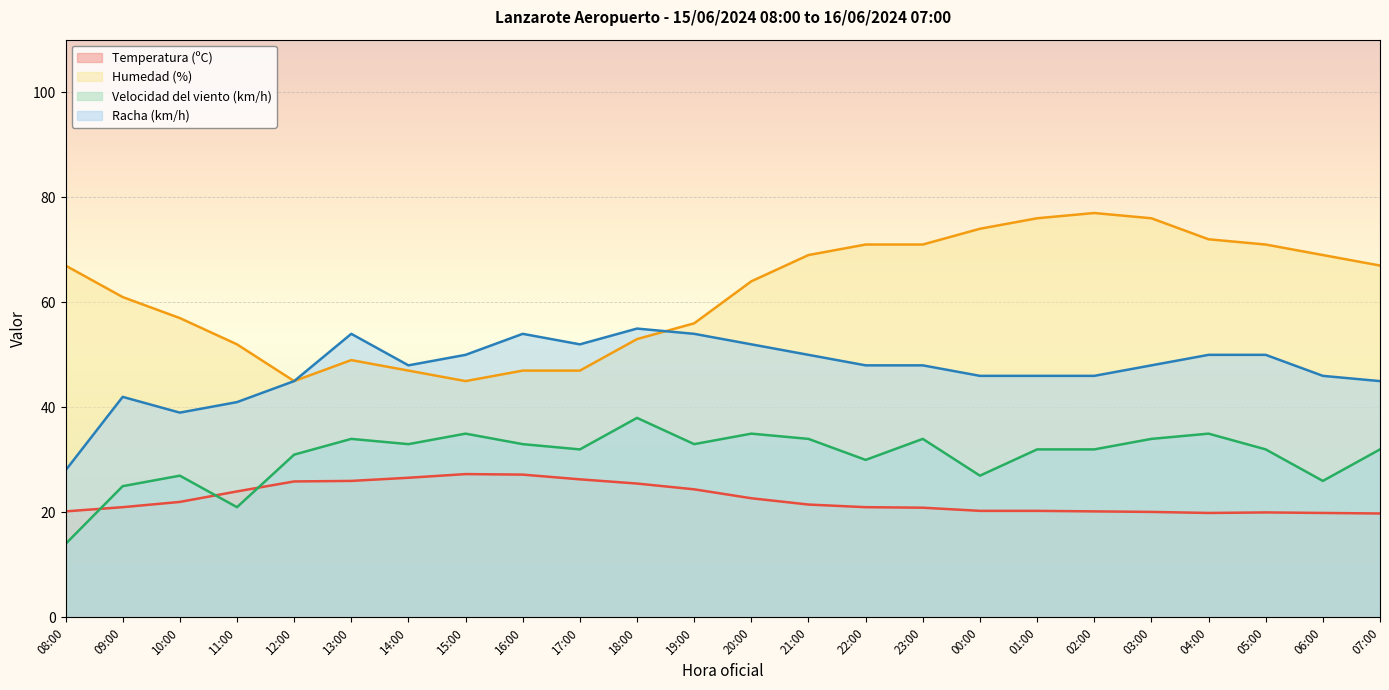

Which series has the widest spread of values?

Humedad (%)